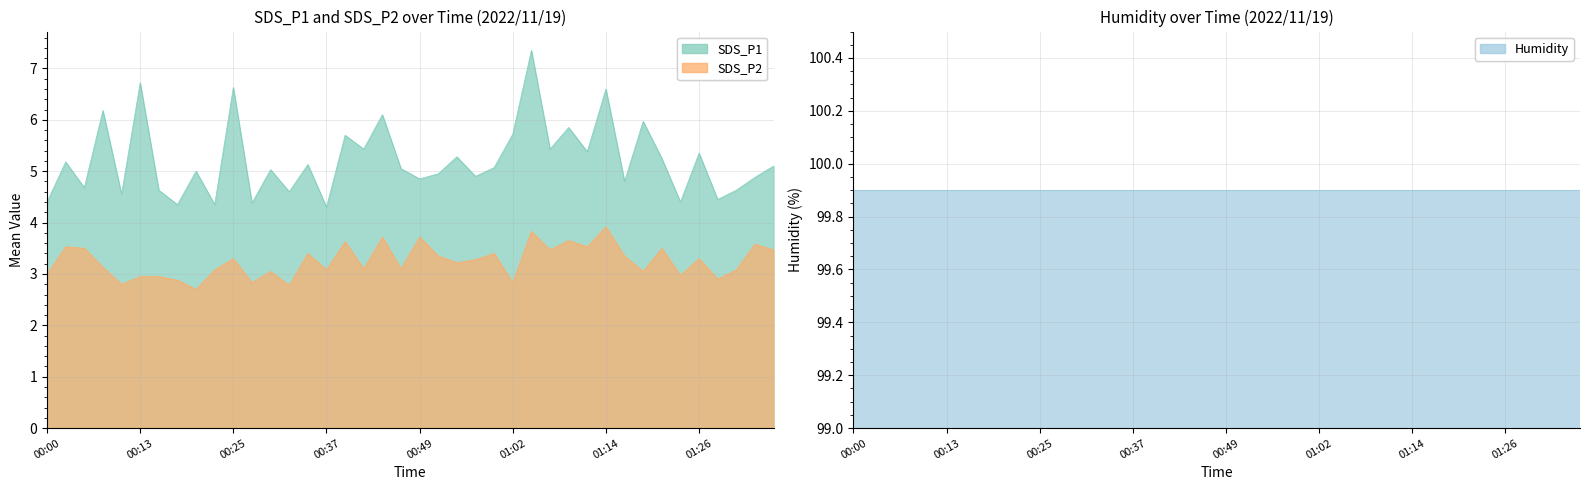

True or false: SDS_P2 and SDS_P1 intersect in this chart.

False